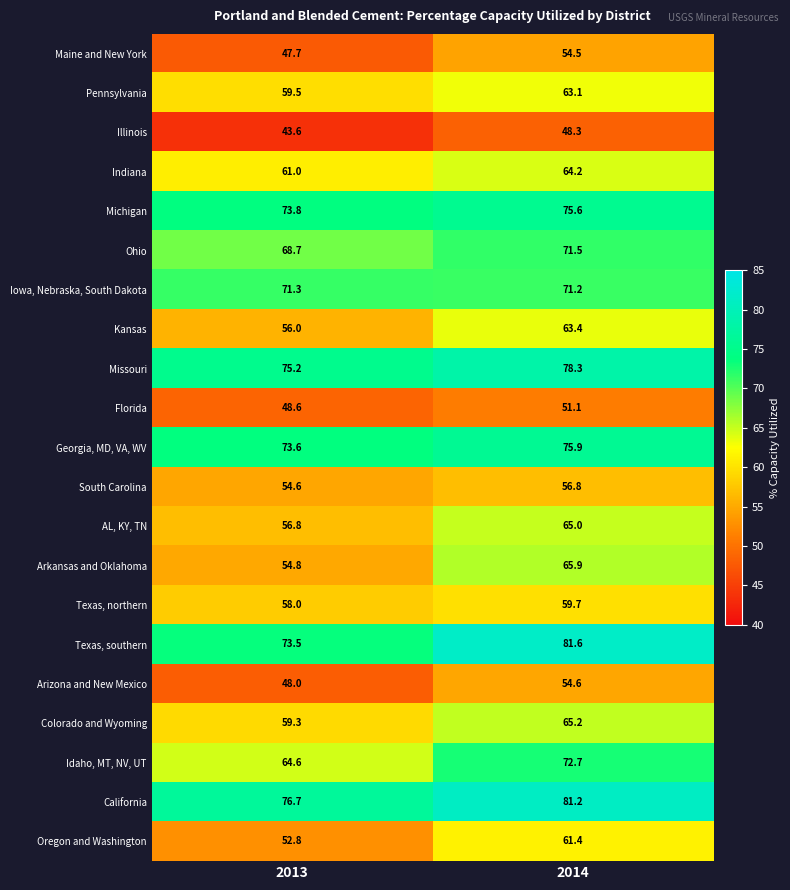

At 2013, list the series in order from largest to smallest.

California, Missouri, Michigan, Georgia, MD, VA, WV, Texas, southern, Iowa, Nebraska, South Dakota, Ohio, Idaho, MT, NV, UT, Indiana, Pennsylvania, Colorado and Wyoming, Texas, northern, AL, KY, TN, Kansas, Arkansas and Oklahoma, South Carolina, Oregon and Washington, Florida, Arizona and New Mexico, Maine and New York, Illinois